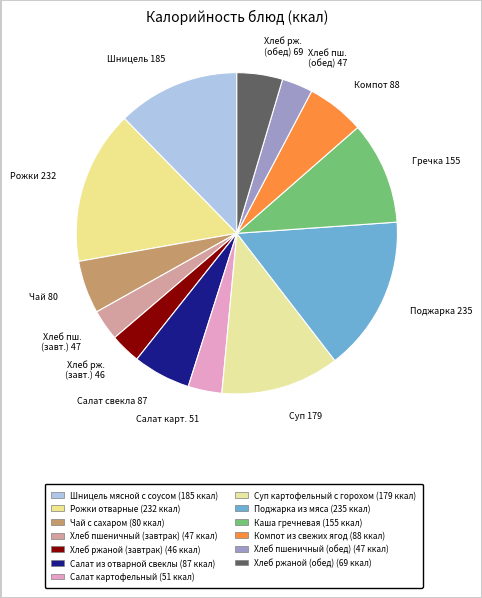

Does Хлеб рж. (обед) 69 account for over 50% of the chart?

No